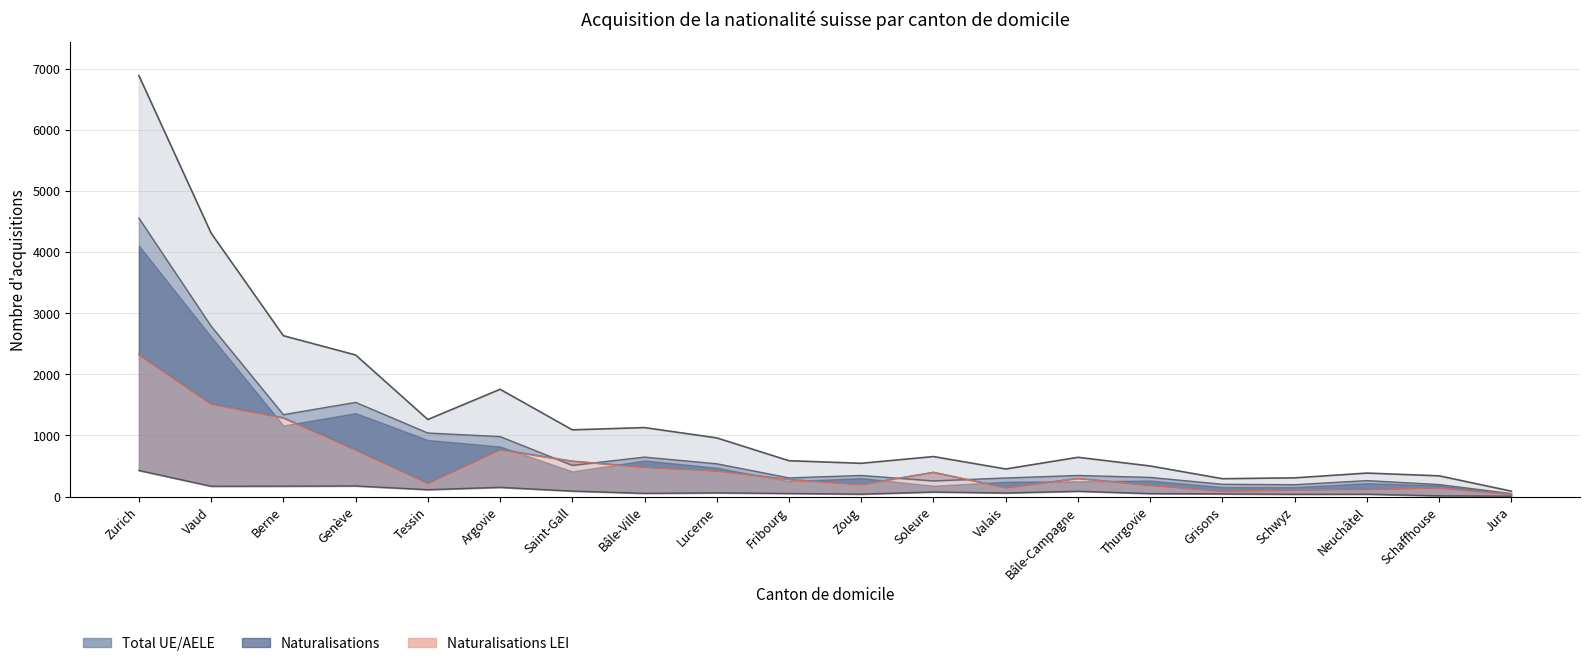

The Total UE/AELE series shows 1340 at Berne. True or false?

True